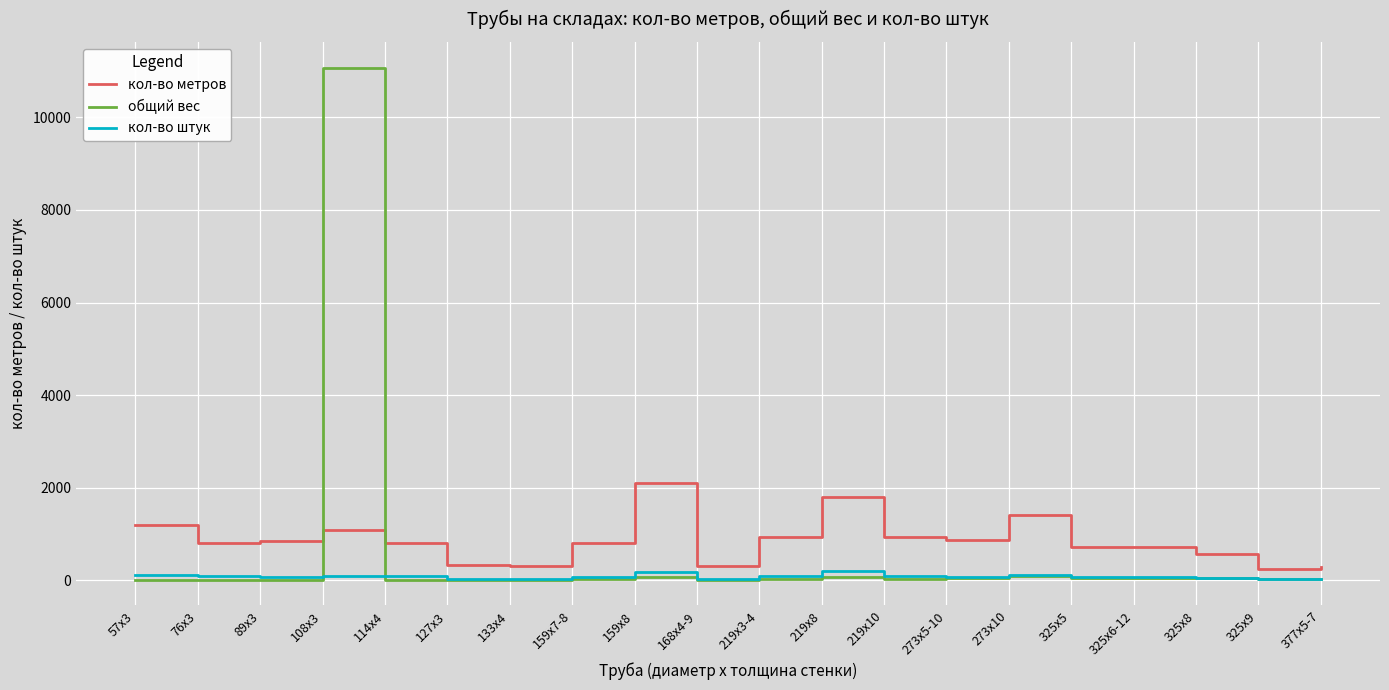

Which series has the widest spread of values?

общий вес